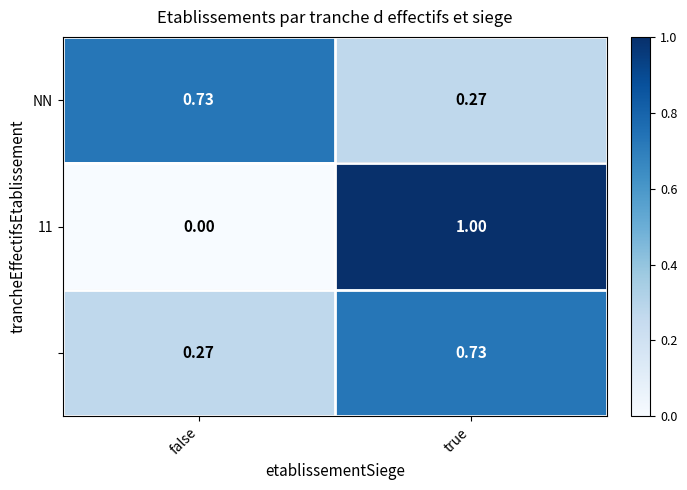

At which category is the sum across all series the highest?

true